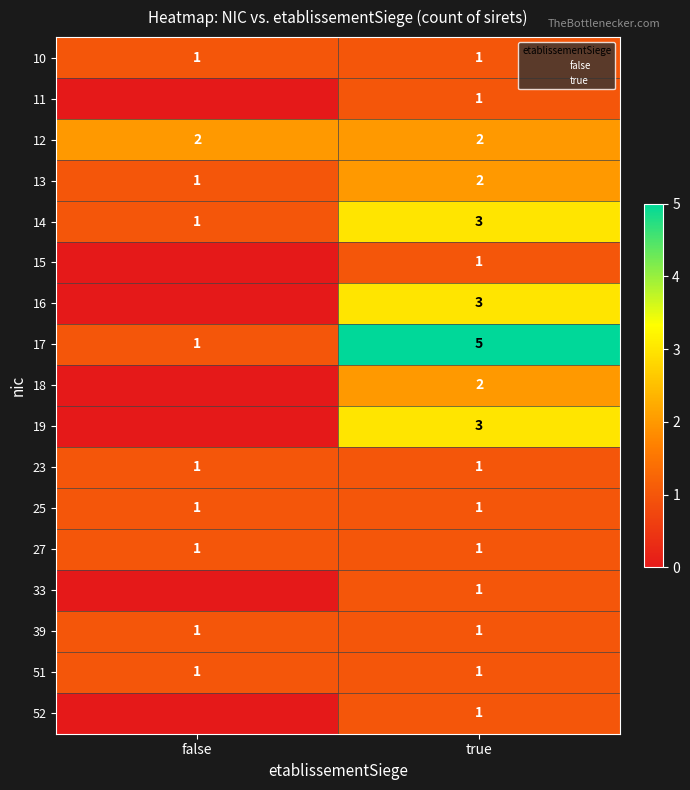

List the labels in order of 27 value, largest first.

false, true